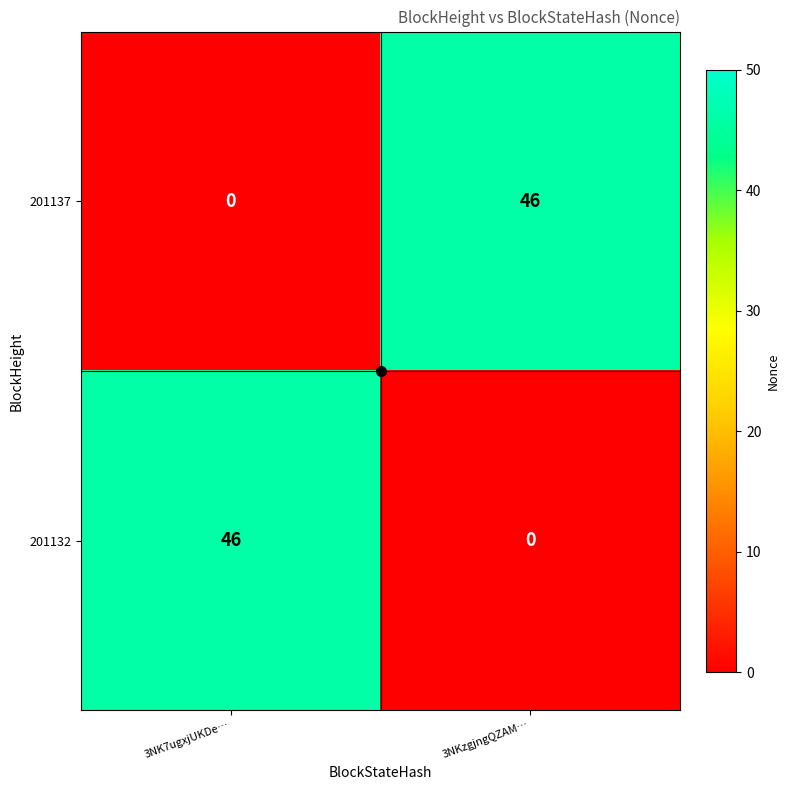

What is the total value across all series at 3NK7ugxjUKDe…?

46